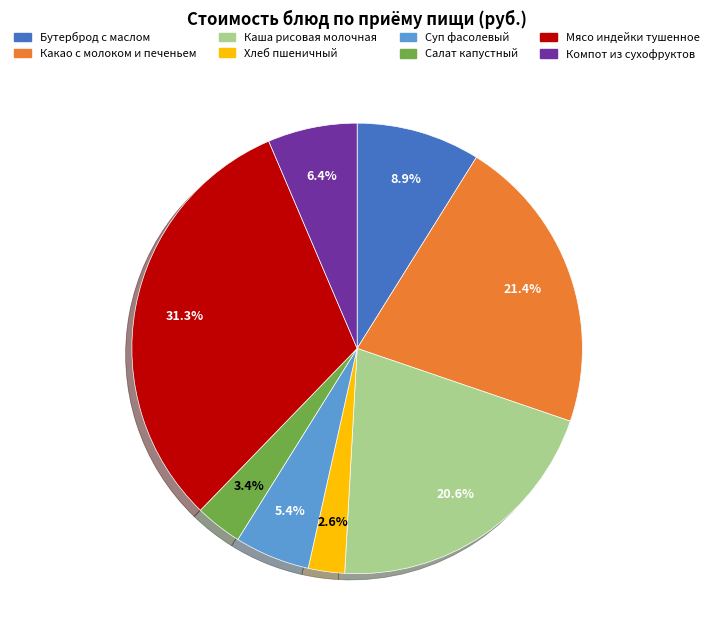

Is Какао с молоком и печеньем the majority of the pie?

No